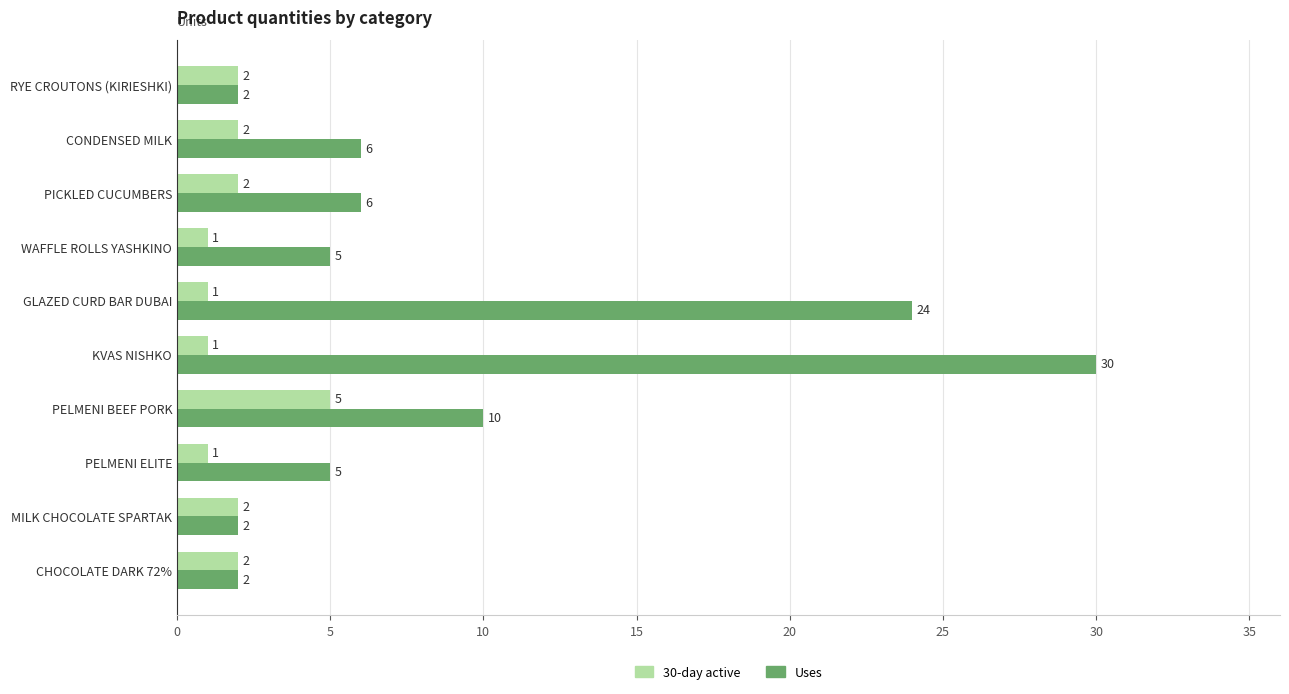

What is the sum of the Uses values at RYE CROUTONS (KIRIESHKI) and KVAS NISHKO?

32